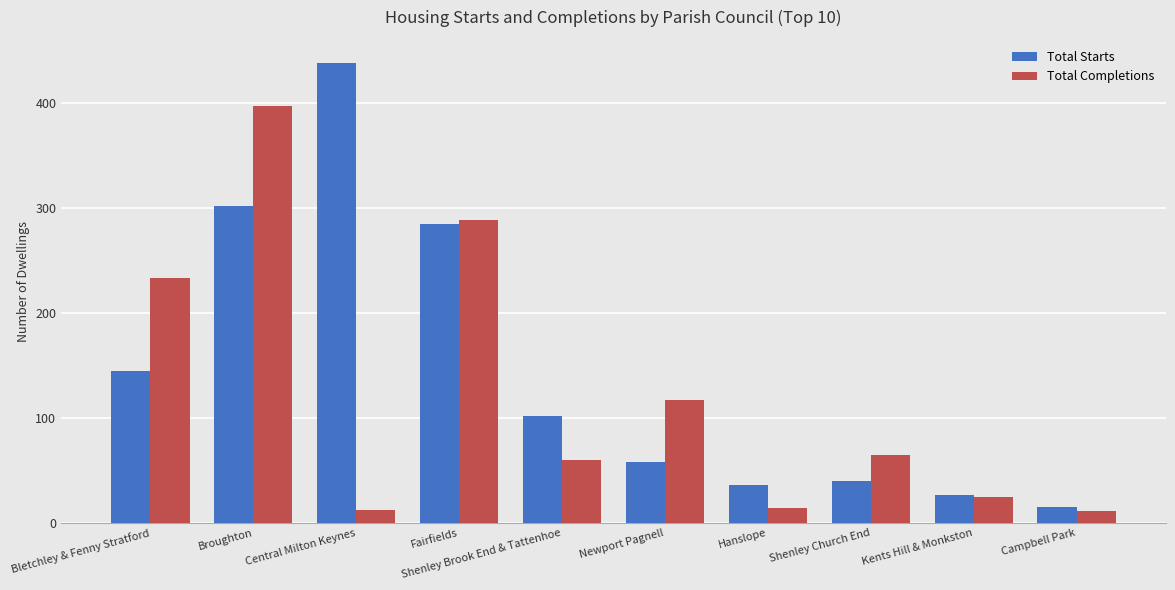

The Total Completions series shows 28 at Shenley Church End. True or false?

False